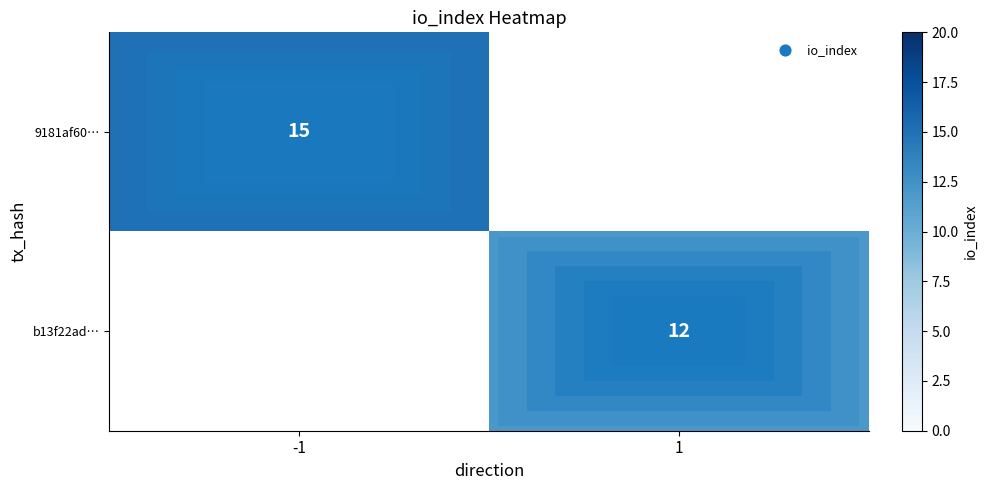

Is it true that 9181af60… equals 5 at -1?

False